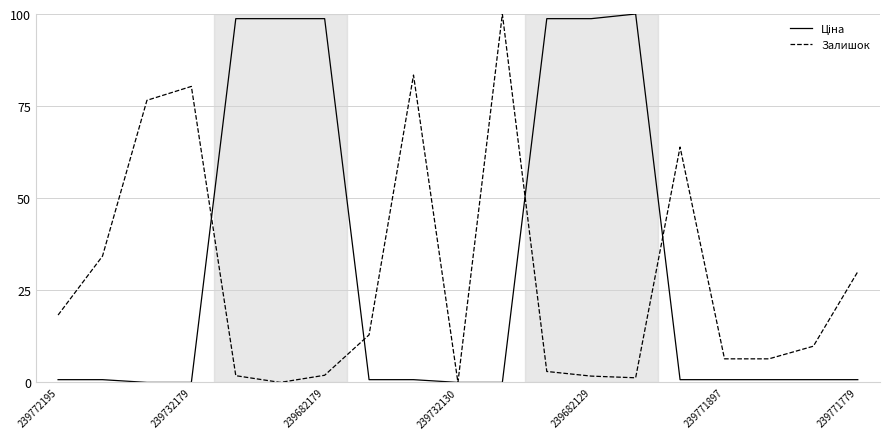

How many values in the Залишок series exceed 9?

10